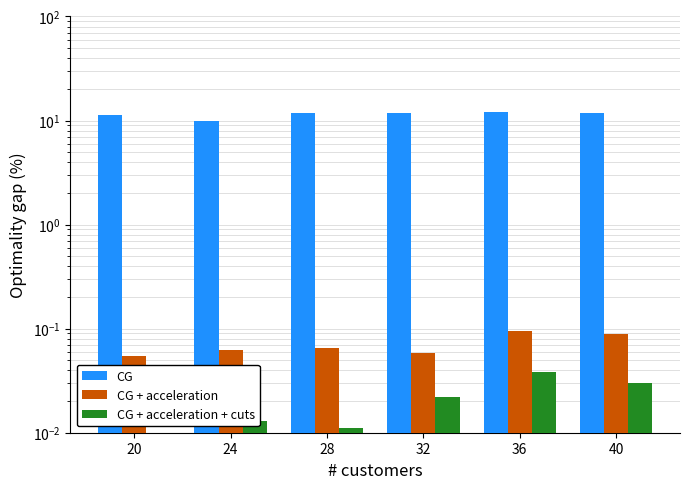

What is the approximate value of CG at 36?

12.0